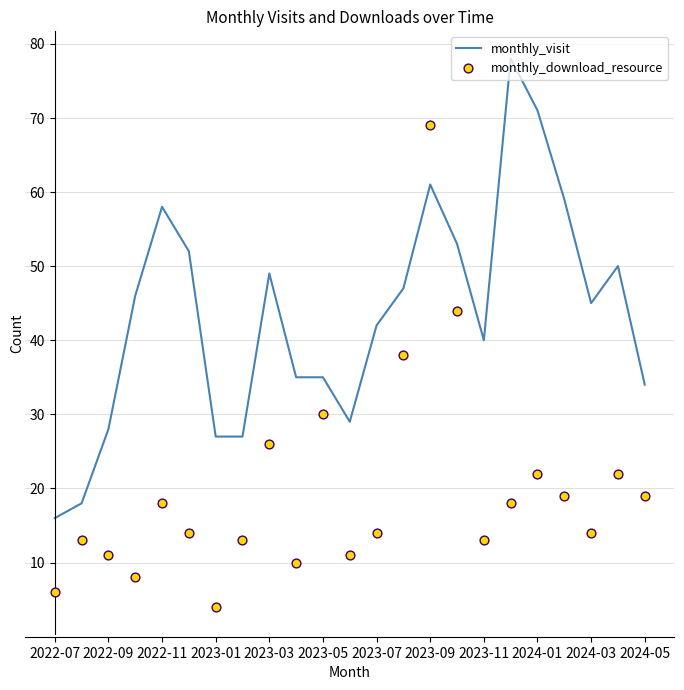

Which series reaches the maximum Y coordinate?

monthly_visit